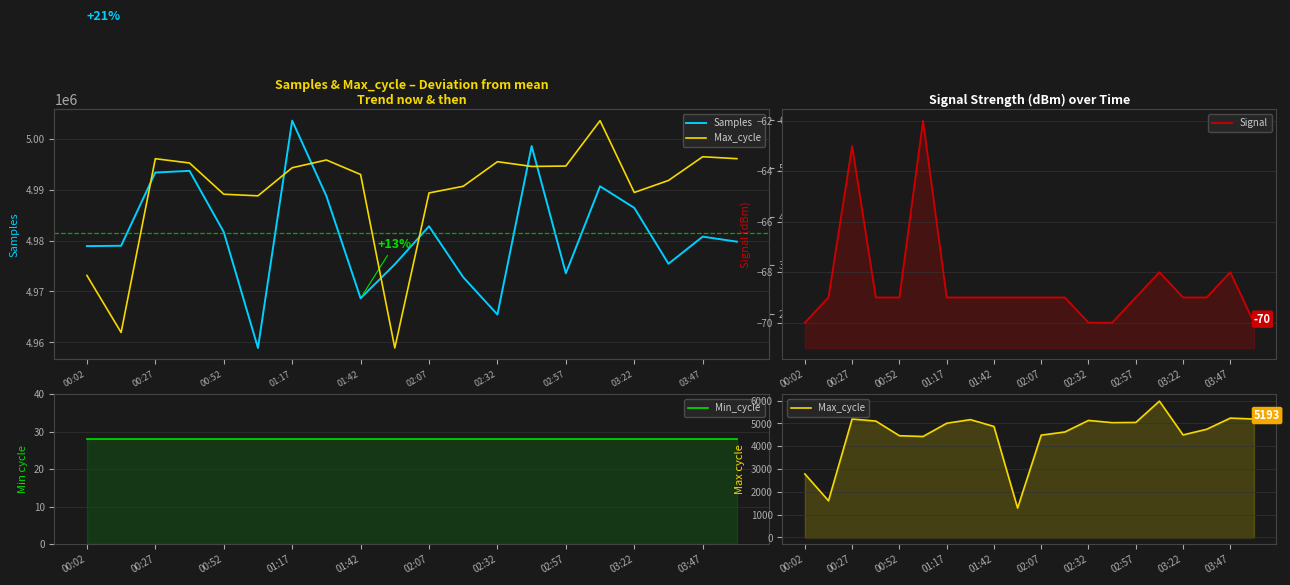

Reading left to right, what are all the values shown in this chart?

Samples: 4978914	4978982	4993375	4993700	4981693	4958905	5003562	4988759	4968667	4975337	4982814	4972802	4965465	4998568	4973566	4990666	4986432	4975441	4980772	4979788
Max_cycle: 2785	1609	5193	5104	4460	4427	5006	5166	4867	1290	4486	4624	5131	5033	5041	5977	4496	4744	5233	5193
Signal: -70	-69	-63	-69	-69	-62	-69	-69	-69	-69	-69	-69	-70	-70	-69	-68	-69	-69	-68	-70
Min_cycle: 28	28	28	28	28	28	28	28	28	28	28	28	28	28	28	28	28	28	28	28